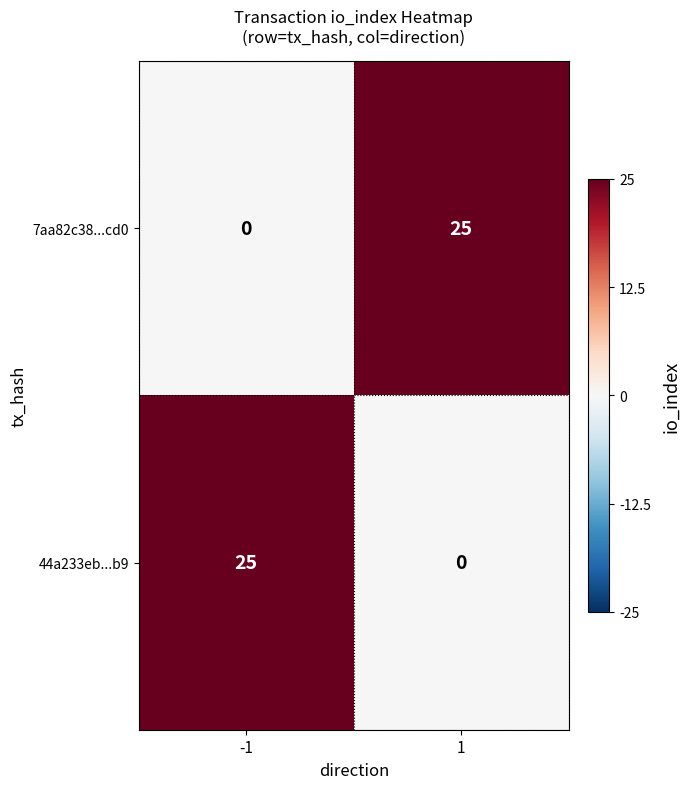

What is the spread (max minus min) of values at -1?

25